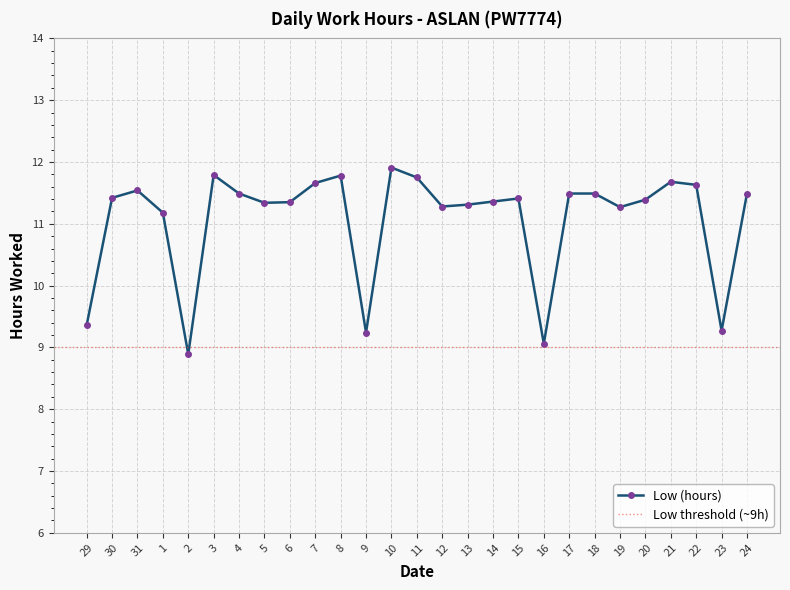

Reading right to left, transcribe all the data shown in this chart.

11.5	9.3	11.6	11.7	11.4	11.3	11.5	11.5	9.1	11.4	11.4	11.3	11.3	11.8	11.9	9.2	11.8	11.7	11.3	11.3	11.5	11.8	8.9	11.2	11.5	11.4	9.4